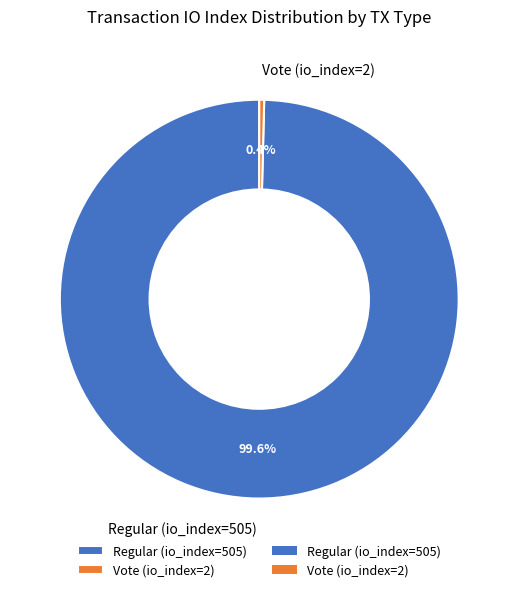

Count the number of slices in the pie.

2